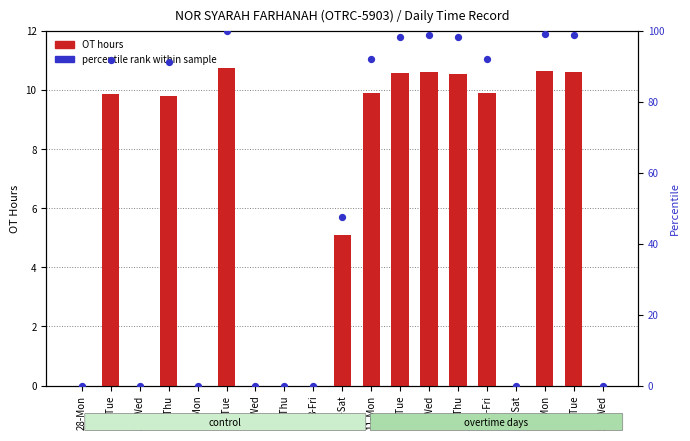

Is the value of percentile rank within sample at 7-Thu greater than the value of OT (hours) at 16-Sat?

No